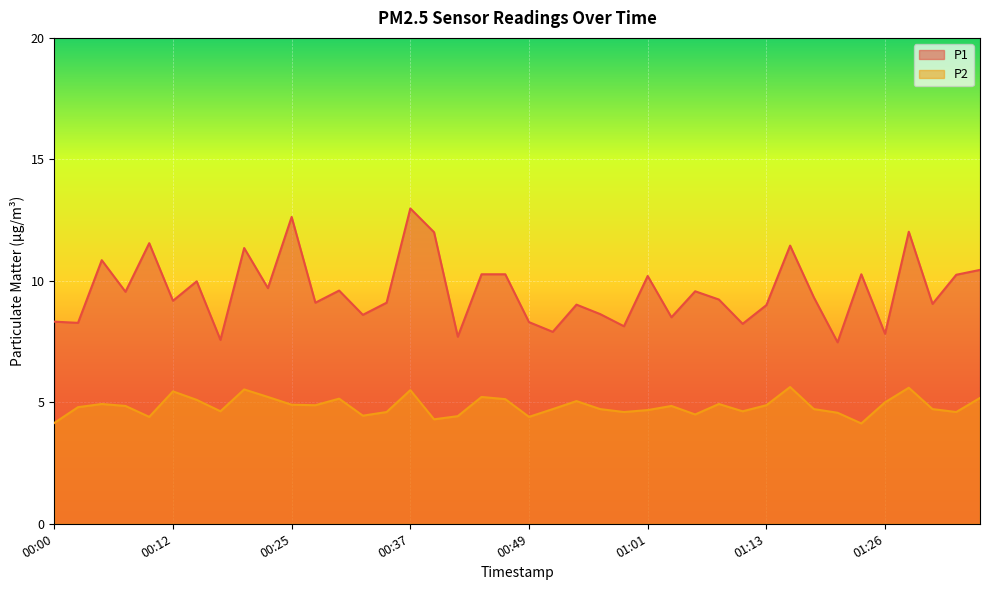

Where is the first local minimum for P2?

00:10